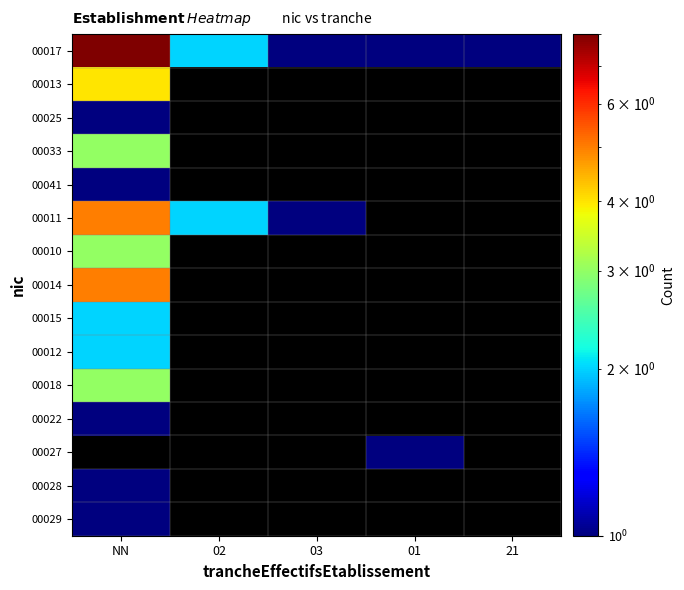

Where is 00014 nearest to the value 5?

NN